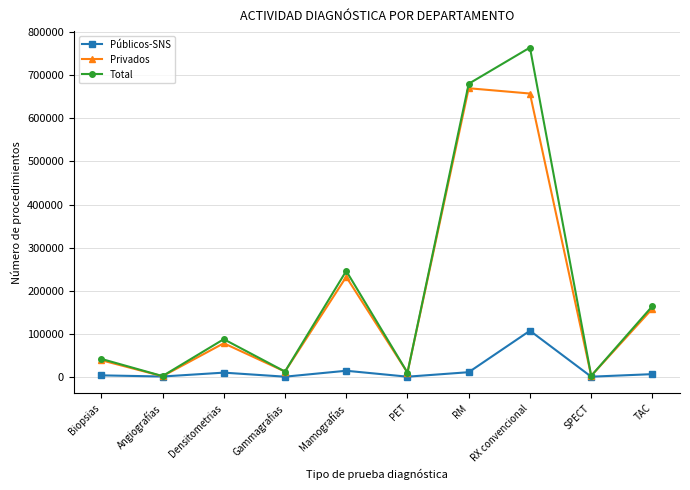

Where is the first local minimum for Total?

Angiografías